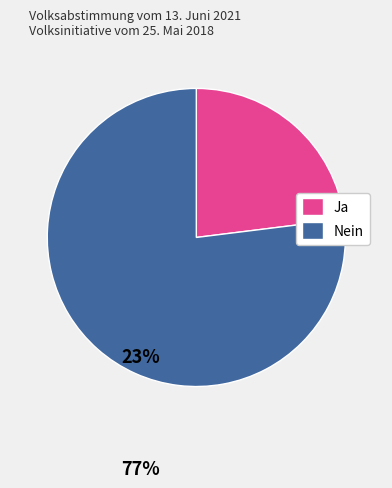

True or false: Nein accounts for 69% of the total.

False